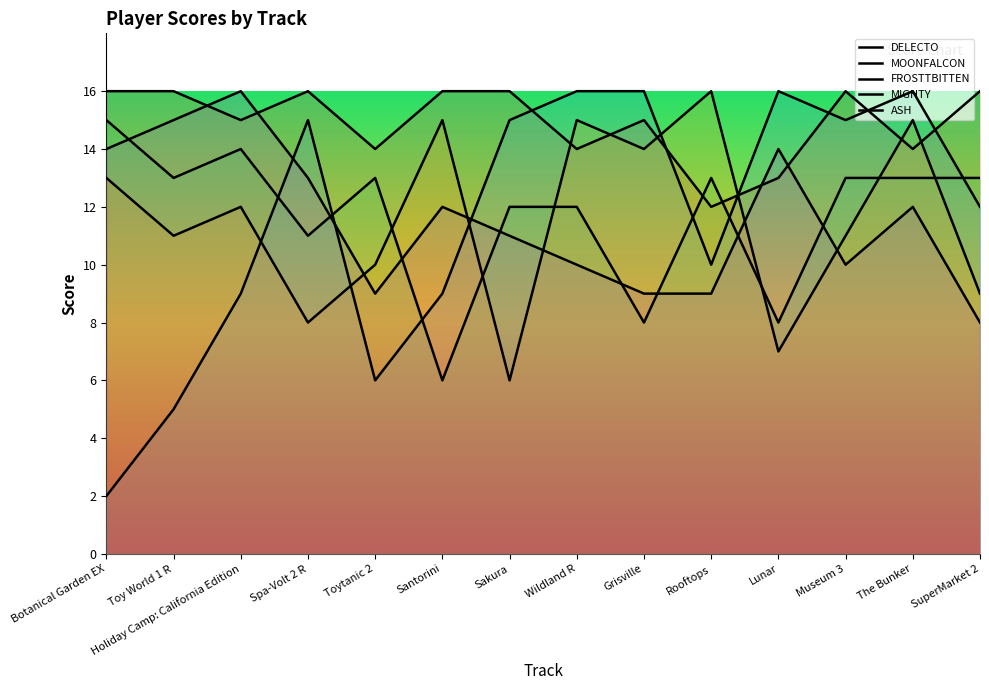

What is the maximum value shown in the chart?

16